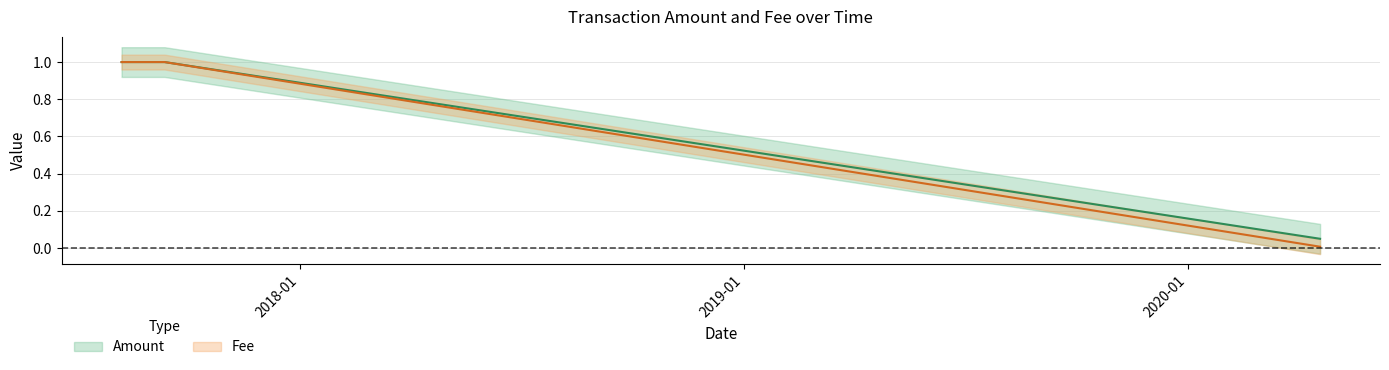

Which category has the highest value in the Fee series?

2017-09-12 01:39:19